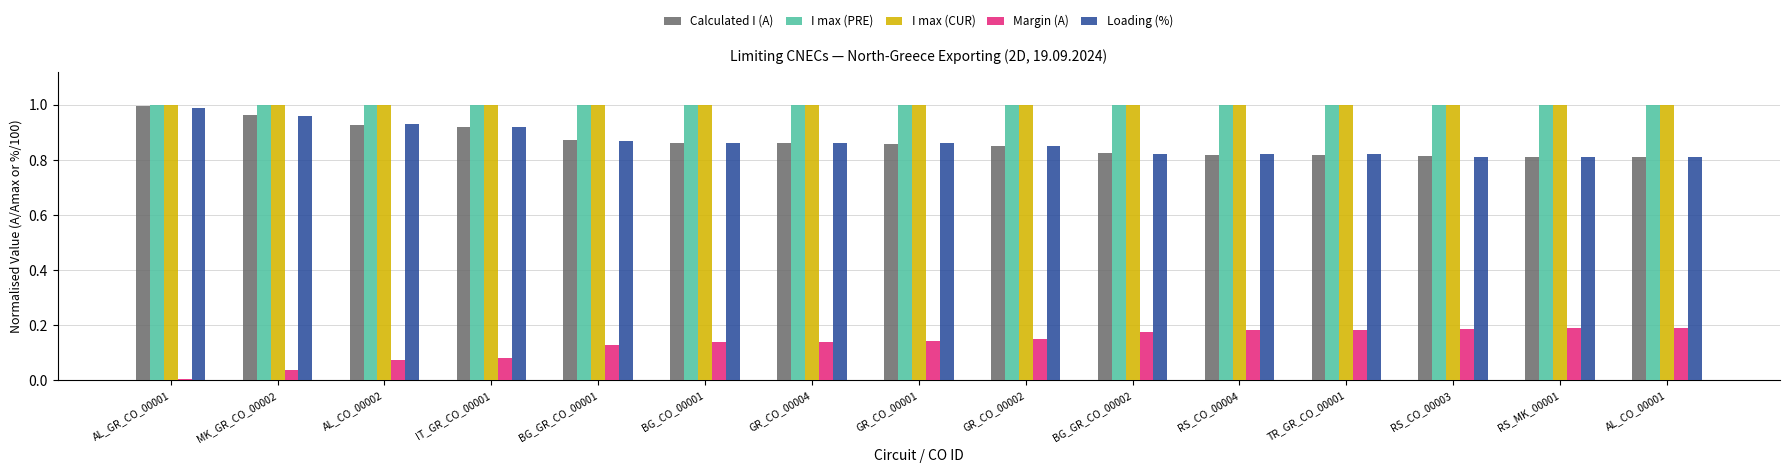

What is the sum of all Margin (A) values?

2.0